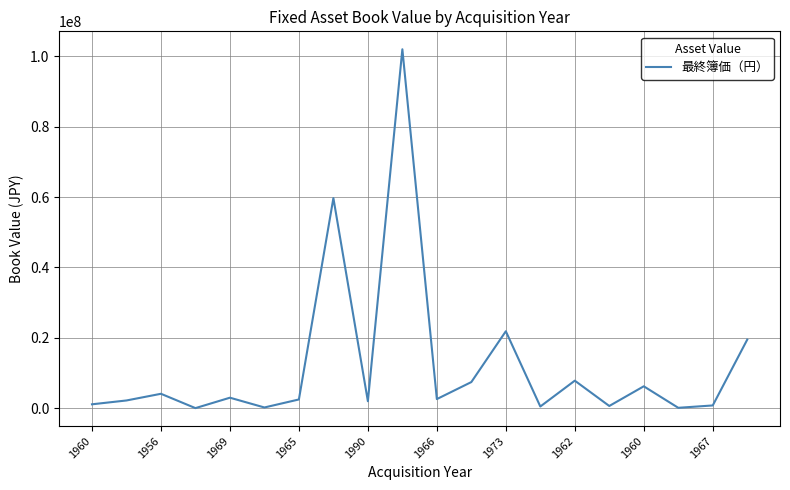

What is the greatest value displayed?

102000000